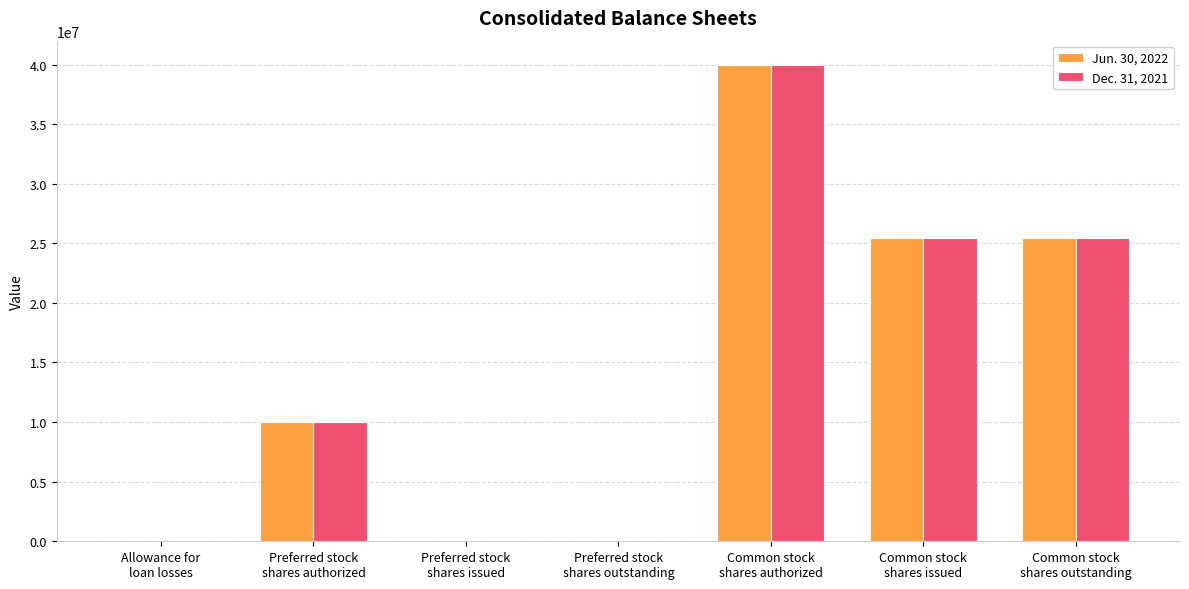

At which label does Dec. 31, 2021 reach its peak?

Common stock
shares authorized